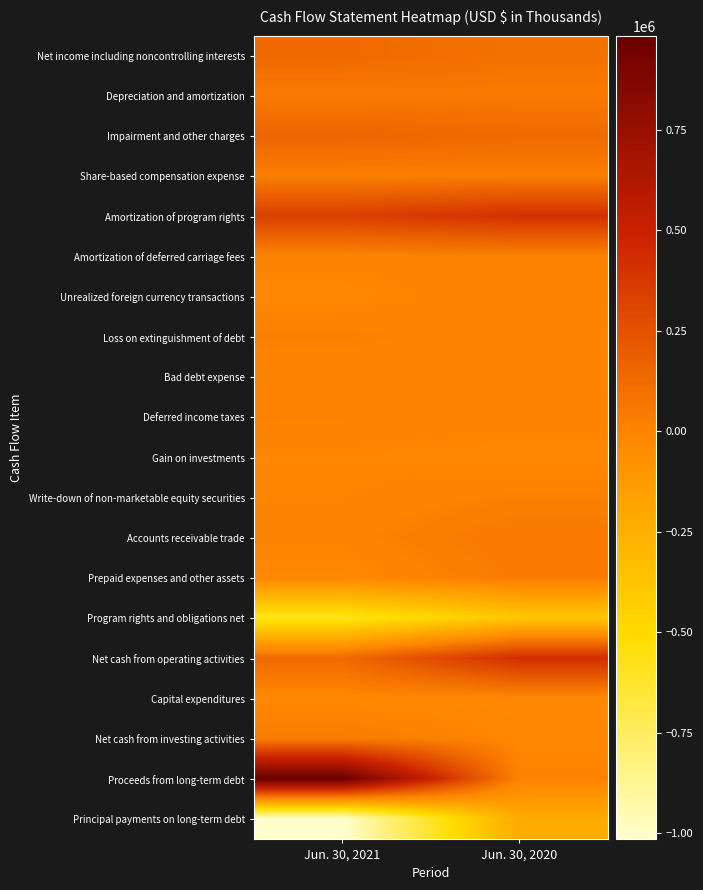

Reading left to right, transcribe all the data shown in this chart.

Net income including noncontrolling interests: Jun. 30, 2021=137323	Jun. 30, 2020=90760
Depreciation and amortization: Jun. 30, 2021=47850	Jun. 30, 2020=52635
Impairment and other charges: Jun. 30, 2021=158973	Jun. 30, 2020=130411
Share-based compensation expense: Jun. 30, 2021=29709	Jun. 30, 2020=30747
Amortization of program rights: Jun. 30, 2021=333348	Jun. 30, 2020=415255
Amortization of deferred carriage fees: Jun. 30, 2021=7633	Jun. 30, 2020=13749
Unrealized foreign currency transactions: Jun. 30, 2021=-10609	Jun. 30, 2020=13941
Loss on extinguishment of debt: Jun. 30, 2021=22074	Jun. 30, 2020=2908
Bad debt expense: Jun. 30, 2021=3530	Jun. 30, 2020=1744
Deferred income taxes: Jun. 30, 2021=16487	Jun. 30, 2020=10437
Gain on investments: Jun. 30, 2021=-4554	Jun. 30, 2020=-13958
Write-down of non-marketable equity securities: Jun. 30, 2021=0	Jun. 30, 2020=20000
Accounts receivable trade: Jun. 30, 2021=7913	Jun. 30, 2020=55365
Prepaid expenses and other assets: Jun. 30, 2021=-18233	Jun. 30, 2020=45953
Program rights and obligations net: Jun. 30, 2021=-583480	Jun. 30, 2020=-387027
Net cash from operating activities: Jun. 30, 2021=131167	Jun. 30, 2020=424912
Capital expenditures: Jun. 30, 2021=-18849	Jun. 30, 2020=-22172
Net cash from investing activities: Jun. 30, 2021=42000	Jun. 30, 2020=-9998
Proceeds from long-term debt: Jun. 30, 2021=984500	Jun. 30, 2020=6000
Principal payments on long-term debt: Jun. 30, 2021=-1015000	Jun. 30, 2020=-218750